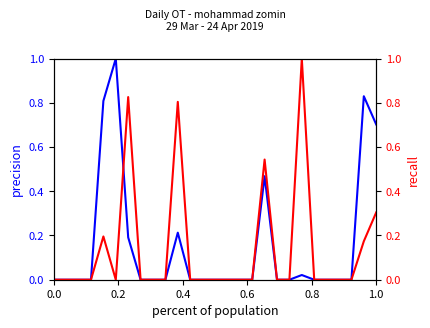

How many times do recall and precision cross each other?

1